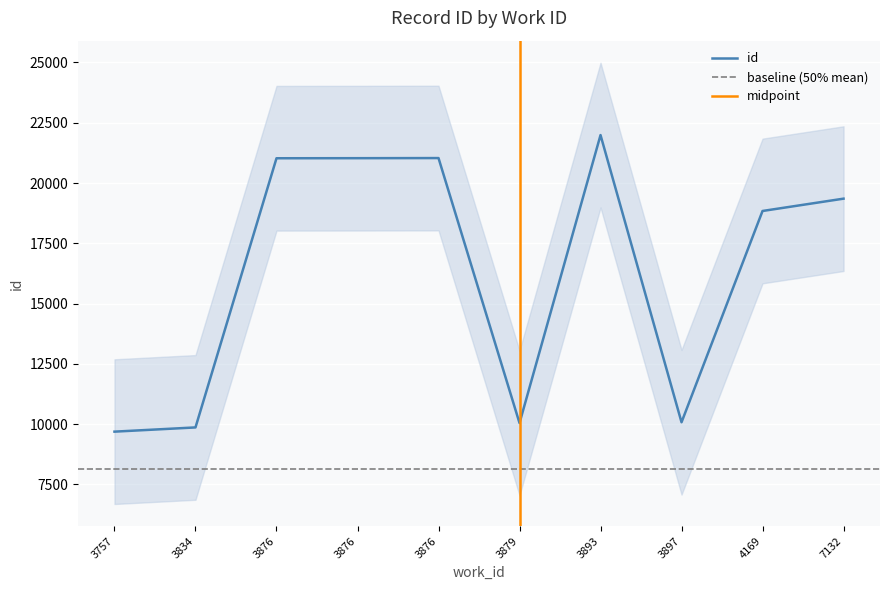

Which category has the lowest value across all series?

3757